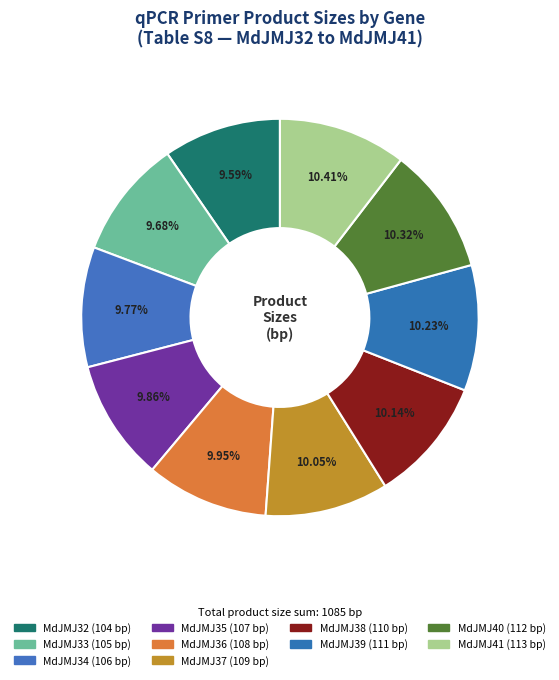

Count the number of slices in the pie.

10